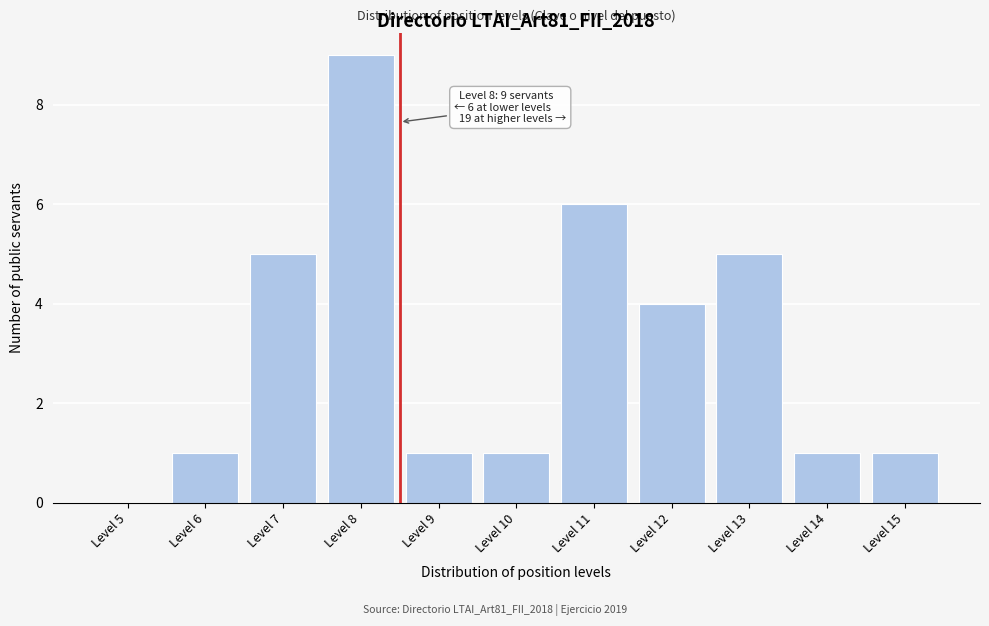

Reading left to right, what are all the values shown in this chart?

Level 5=0	Level 6=1	Level 7=5	Level 8=9	Level 9=1	Level 10=1	Level 11=6	Level 12=4	Level 13=5	Level 14=1	Level 15=1